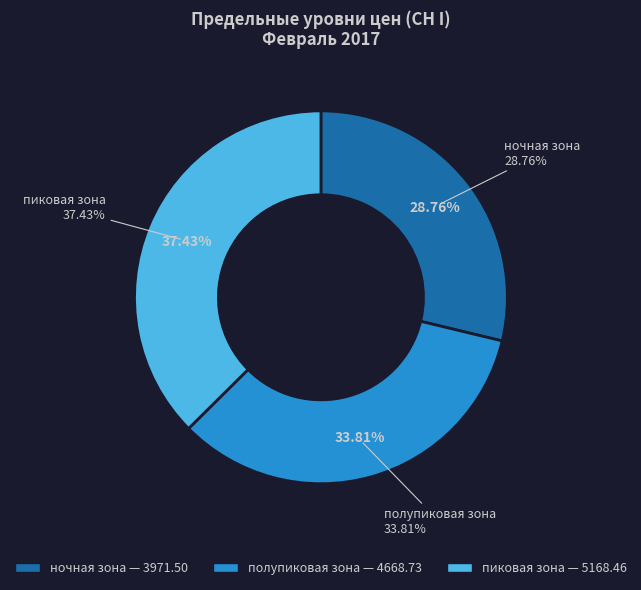

What percentage is NOT represented by полупиковая зона?

66.2%